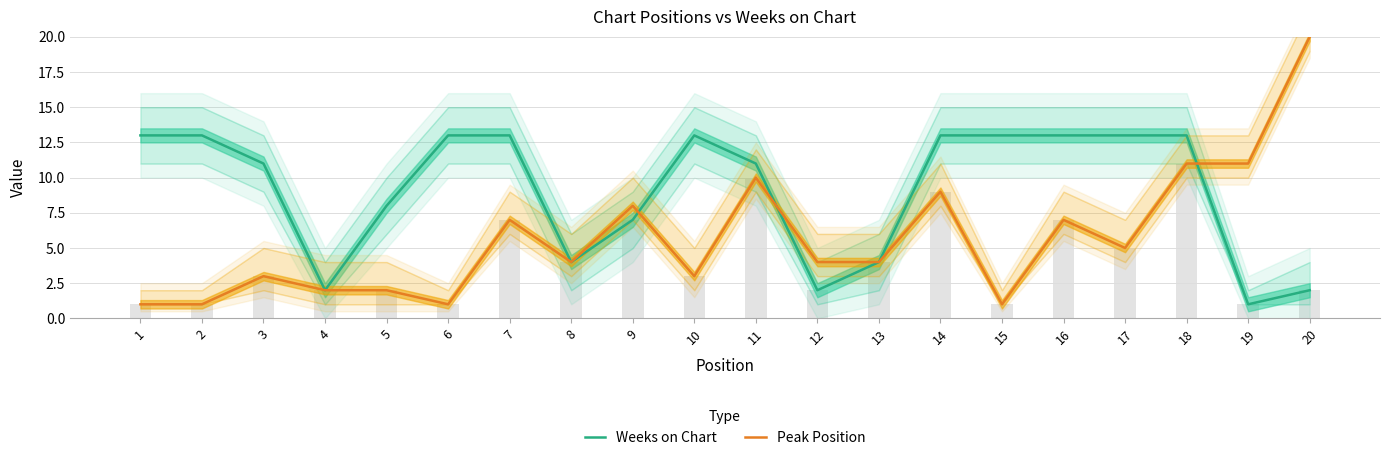

Are the bars horizontal?

No